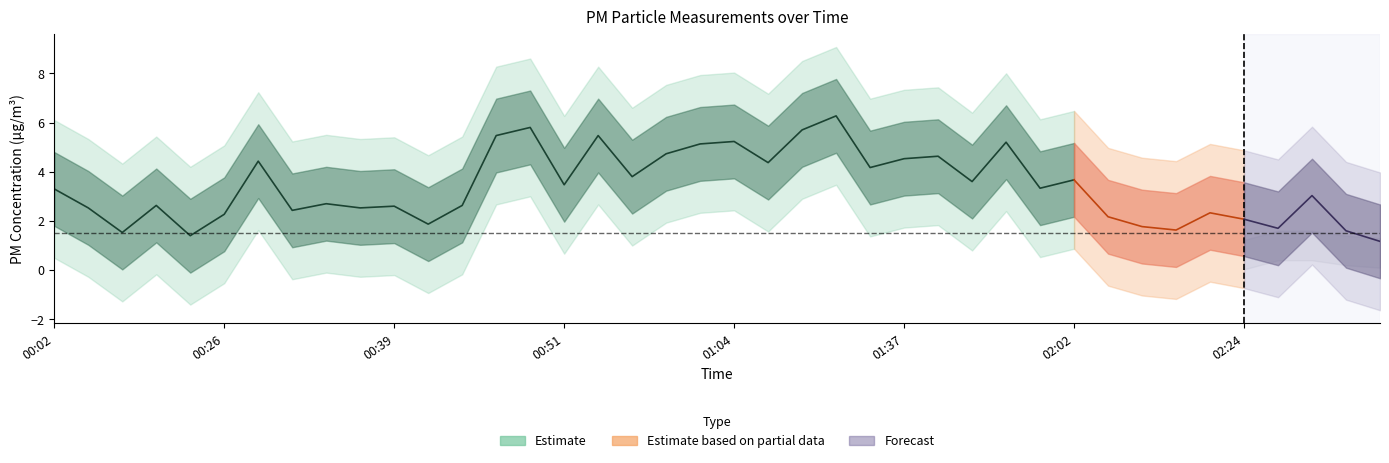

What is the label of the 14th point from the left?

00:46